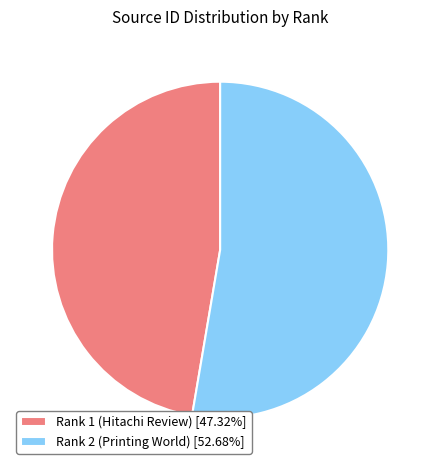

Combined, do Rank 1 (Hitachi Review) and Rank 2 (Printing World) account for over 50%?

Yes